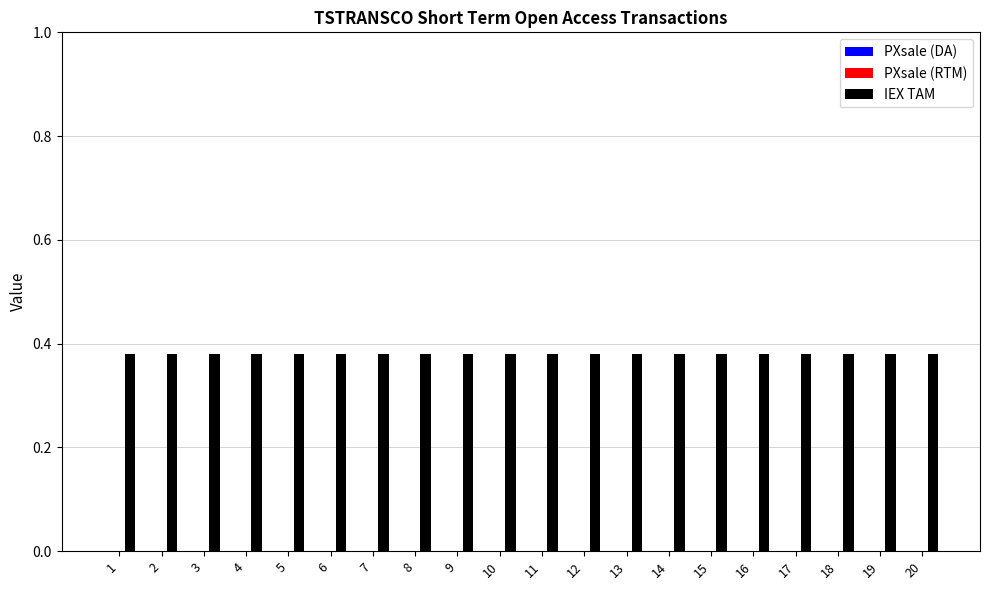

Reading left to right, list all the values displayed in this chart.

PXsale (DA): 1=0.0	2=0.0	3=0.0	4=0.0	5=0.0	6=0.0	7=0.0	8=0.0	9=0.0	10=0.0	11=0.0	12=0.0	13=0.0	14=0.0	15=0.0	16=0.0	17=0.0	18=0.0	19=0.0	20=0.0
PXsale (RTM): 1=0.0	2=0.0	3=0.0	4=0.0	5=0.0	6=0.0	7=0.0	8=0.0	9=0.0	10=0.0	11=0.0	12=0.0	13=0.0	14=0.0	15=0.0	16=0.0	17=0.0	18=0.0	19=0.0	20=0.0
IEX TAM: 1=0.4	2=0.4	3=0.4	4=0.4	5=0.4	6=0.4	7=0.4	8=0.4	9=0.4	10=0.4	11=0.4	12=0.4	13=0.4	14=0.4	15=0.4	16=0.4	17=0.4	18=0.4	19=0.4	20=0.4